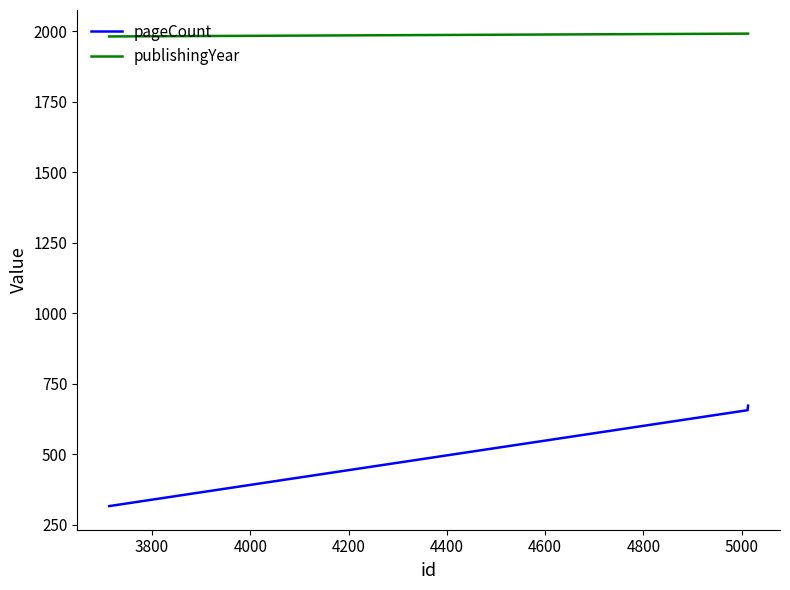

What is the average value of the publishingYear series?

1988